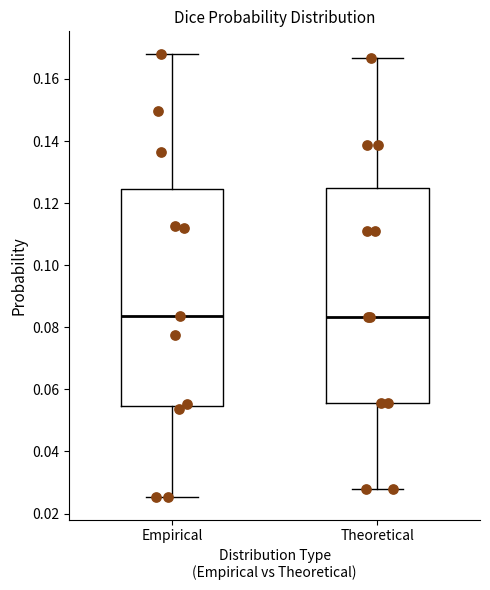

Reading left to right, transcribe this box plot: for each box, give where its median line is, the range the box spans, and where its two whiskers end, as read against the y-axis. The values are not printed on the chart, so give them approximately, as read against the axis.

Empirical: median 0.084, box 0.054 to 0.124, whiskers 0.026 to 0.168
Theoretical: median 0.084, box 0.056 to 0.126, whiskers 0.028 to 0.166